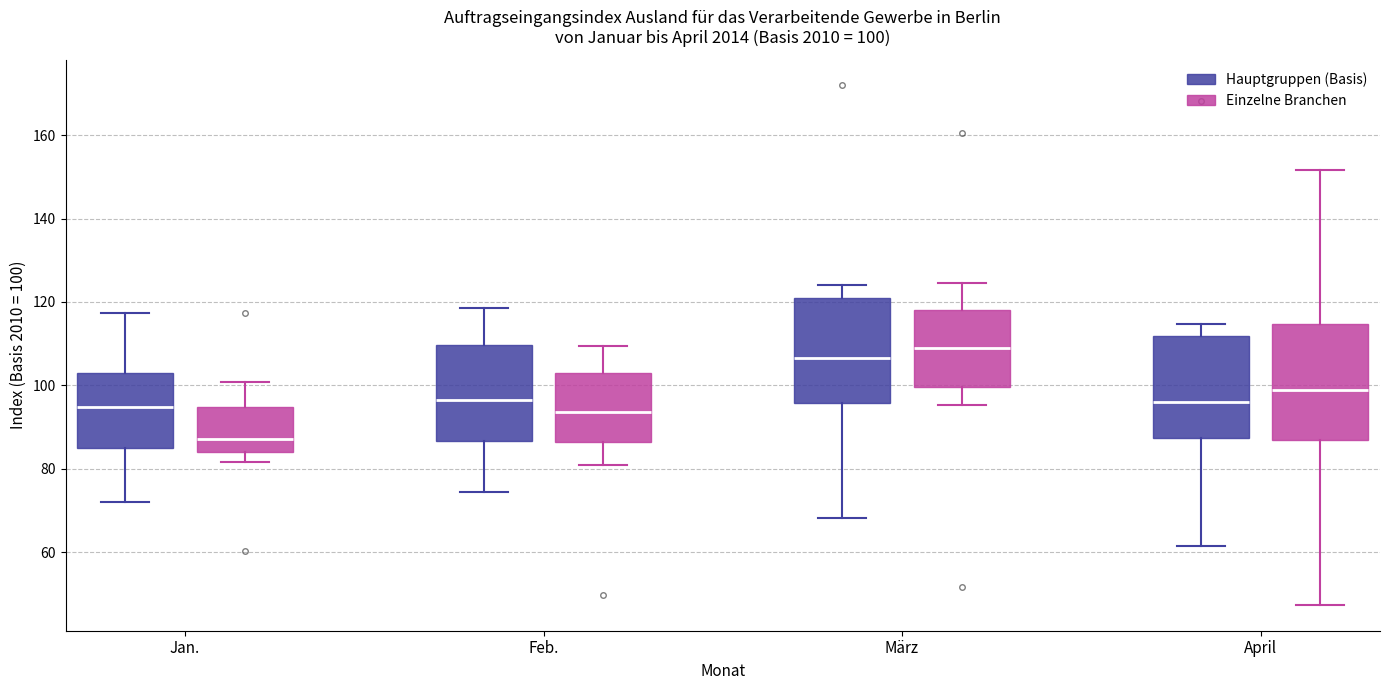

Which box has the highest median line?

März (Einzelne Branchen)